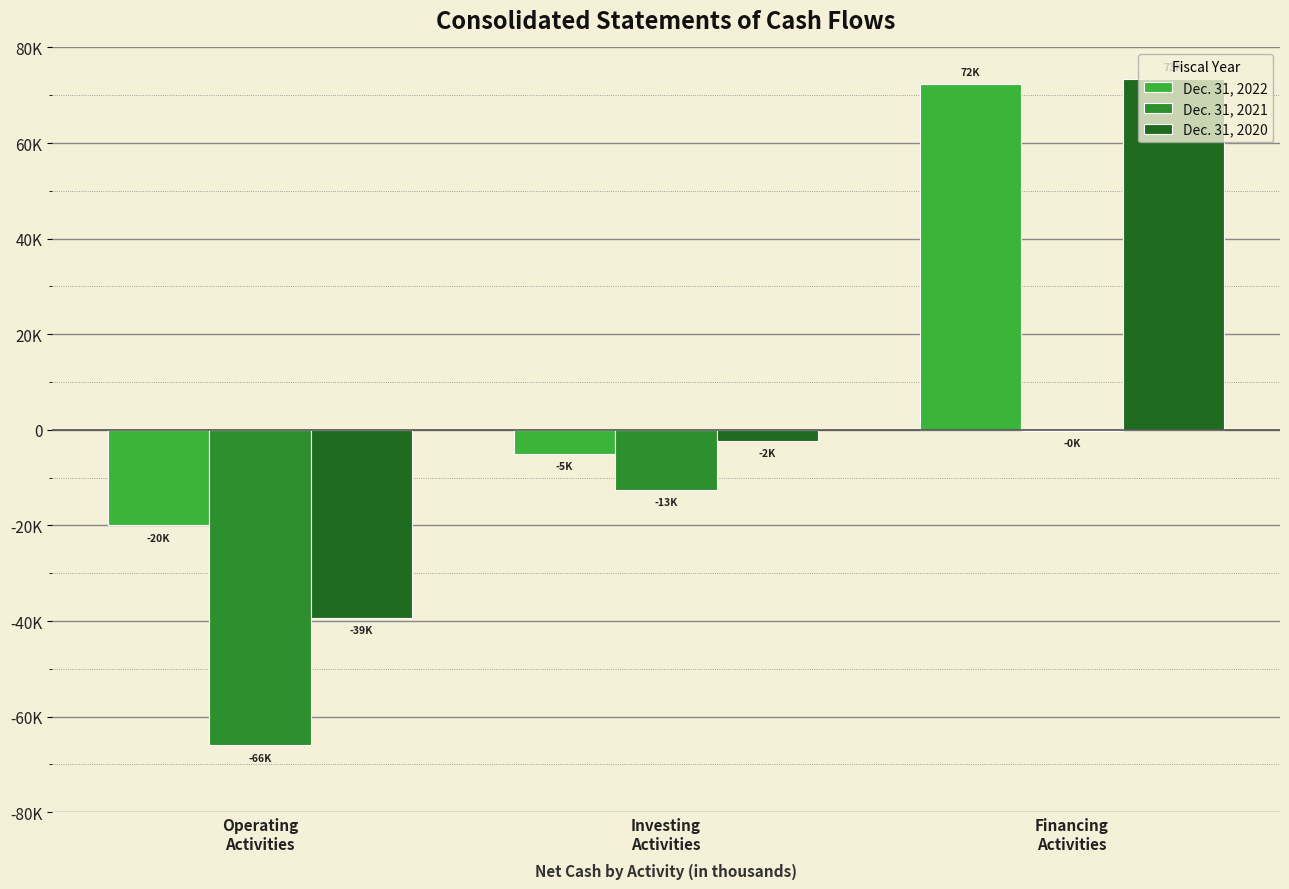

What are all the series names shown in the legend?

Dec. 31, 2022, Dec. 31, 2021, Dec. 31, 2020